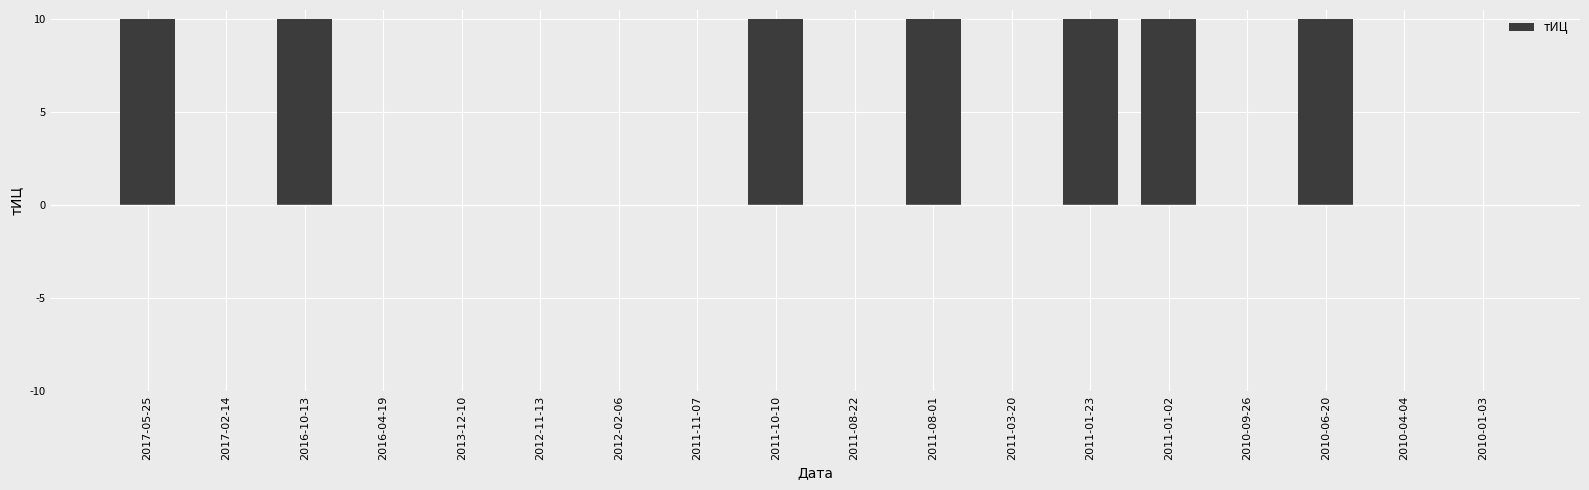

What is the greatest value displayed?

10